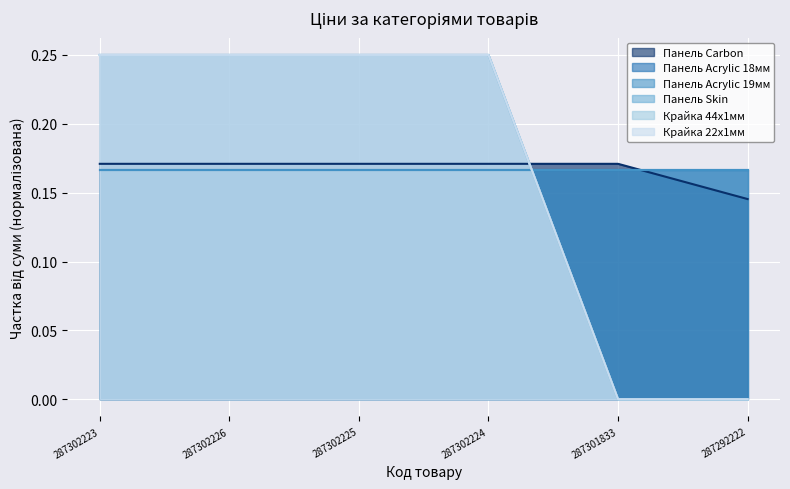

What is the maximum value shown in the chart?

0.2